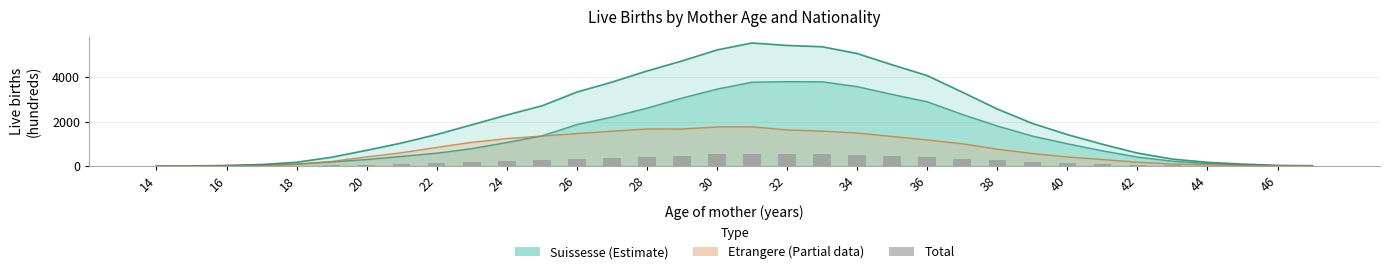

How many data points in Total are less than 1854?

17